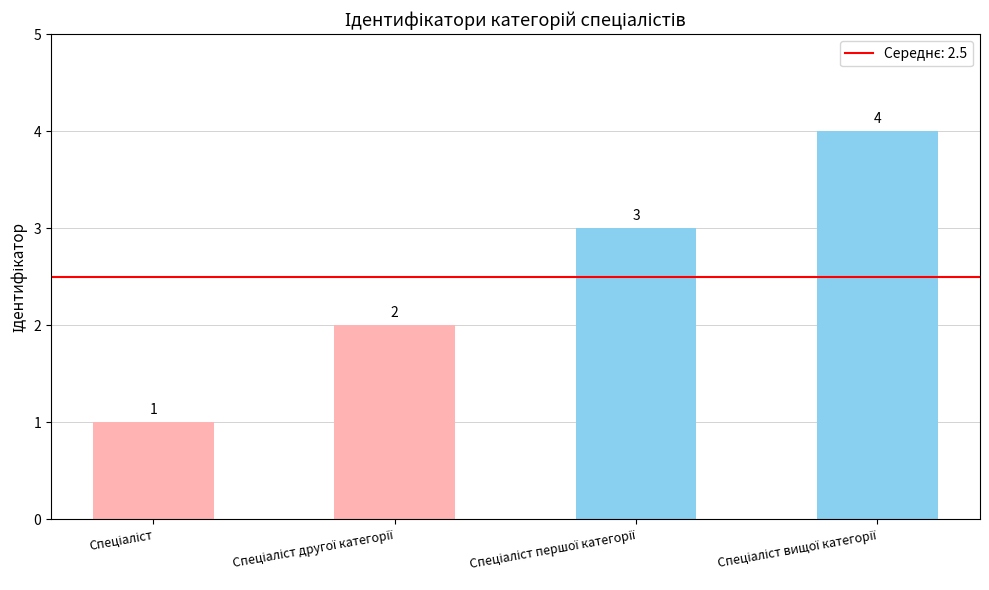

What is the maximum value shown in the chart?

4